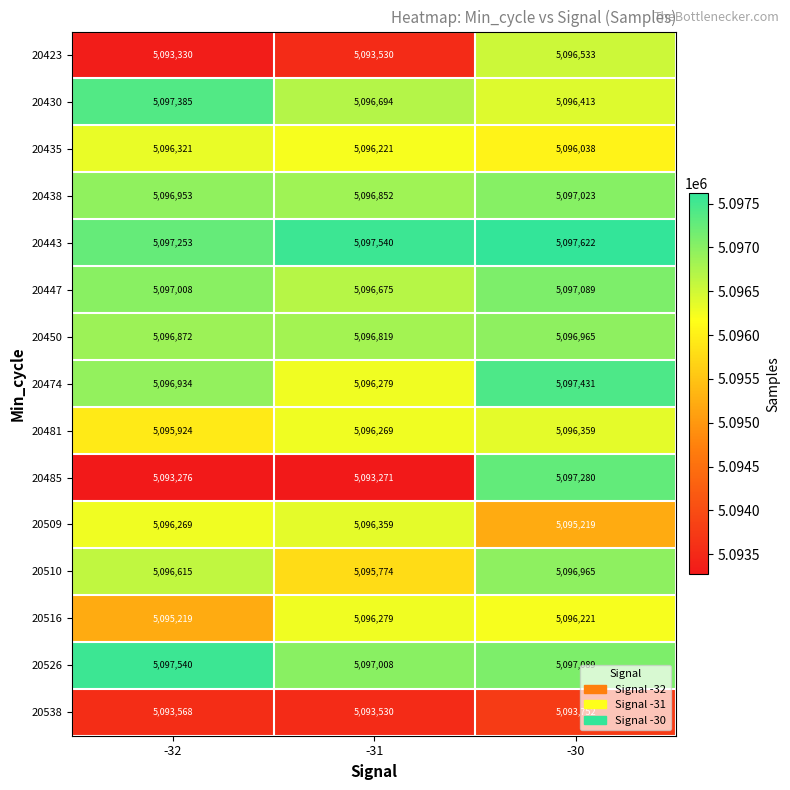

Read the 20438 value at -31.

5096852